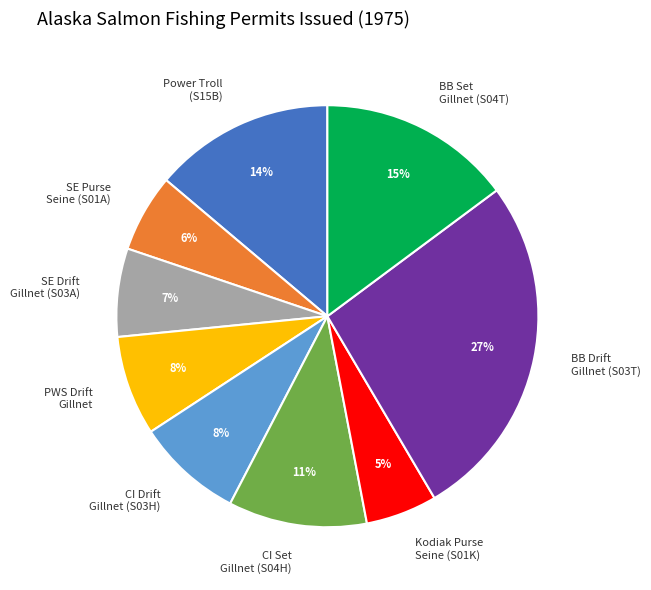

The PWS Drift Gillnet slice represents 13% of the pie. True or false?

False